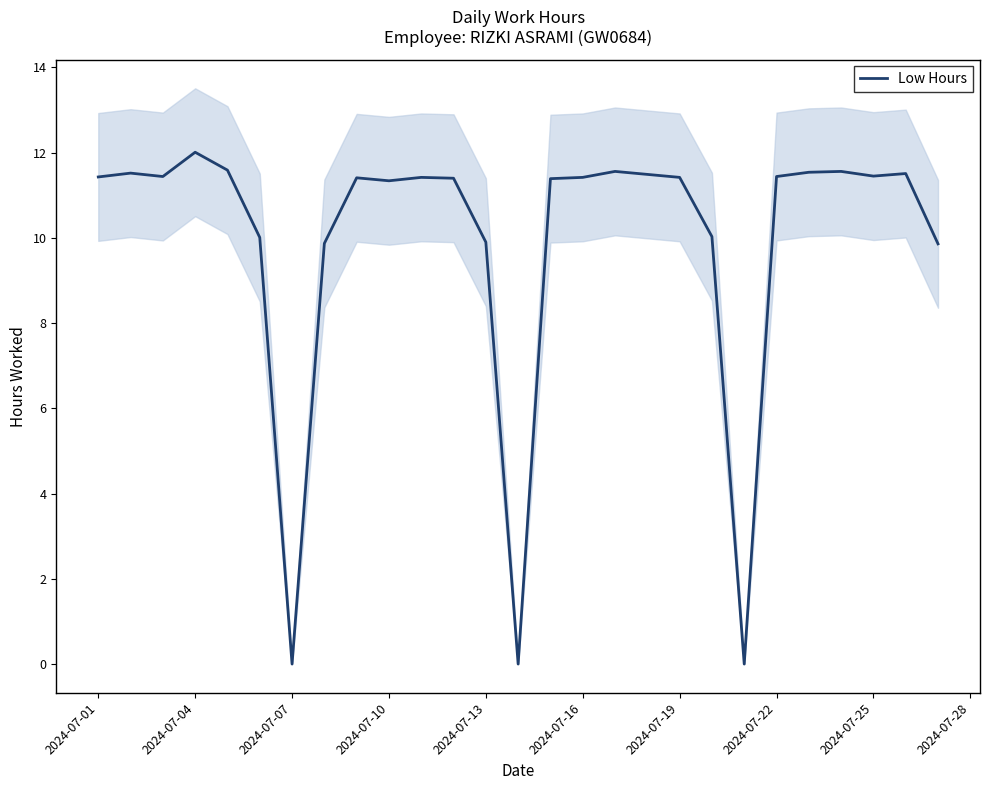

At which label does Low Hours first exceed 11?

2024-07-01